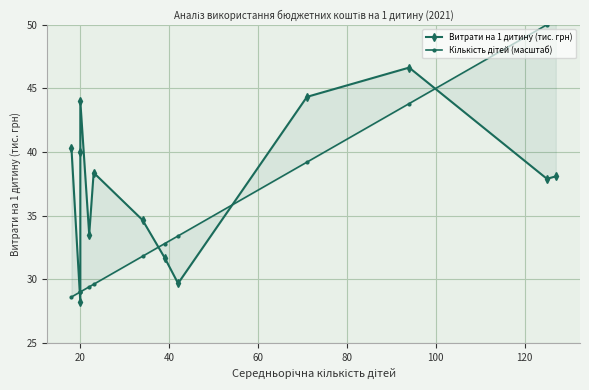

What is the greatest value displayed?

50.4